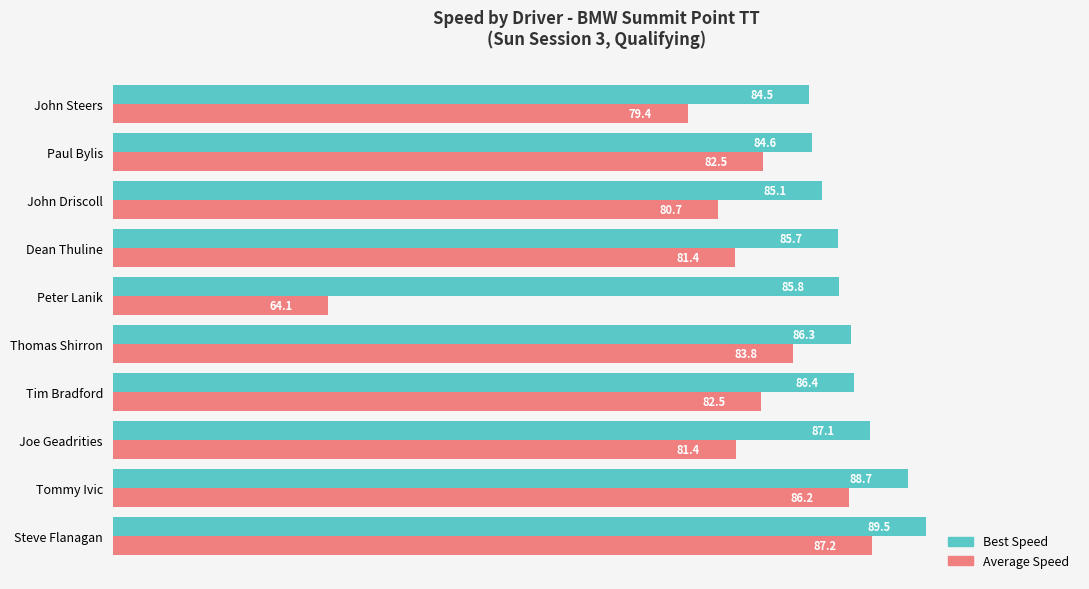

At how many categories does at least one series exceed 70?

10